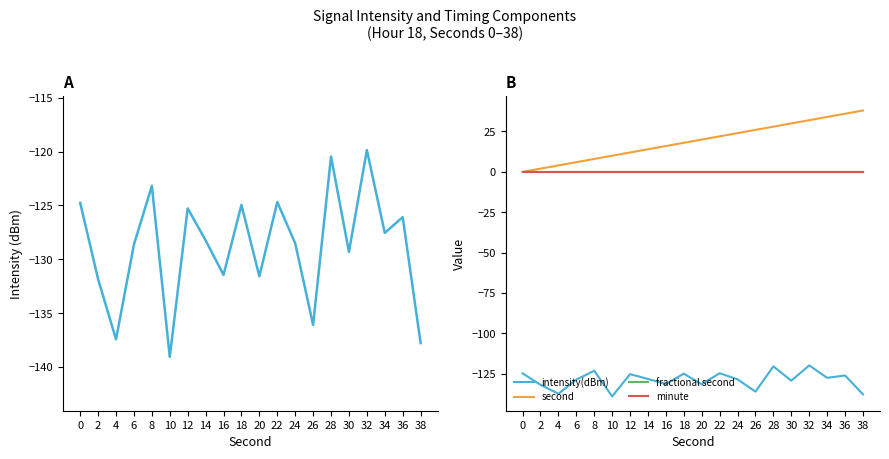

Is the value of second at 38 greater than the value of intensity(dBm) at 32?

Yes